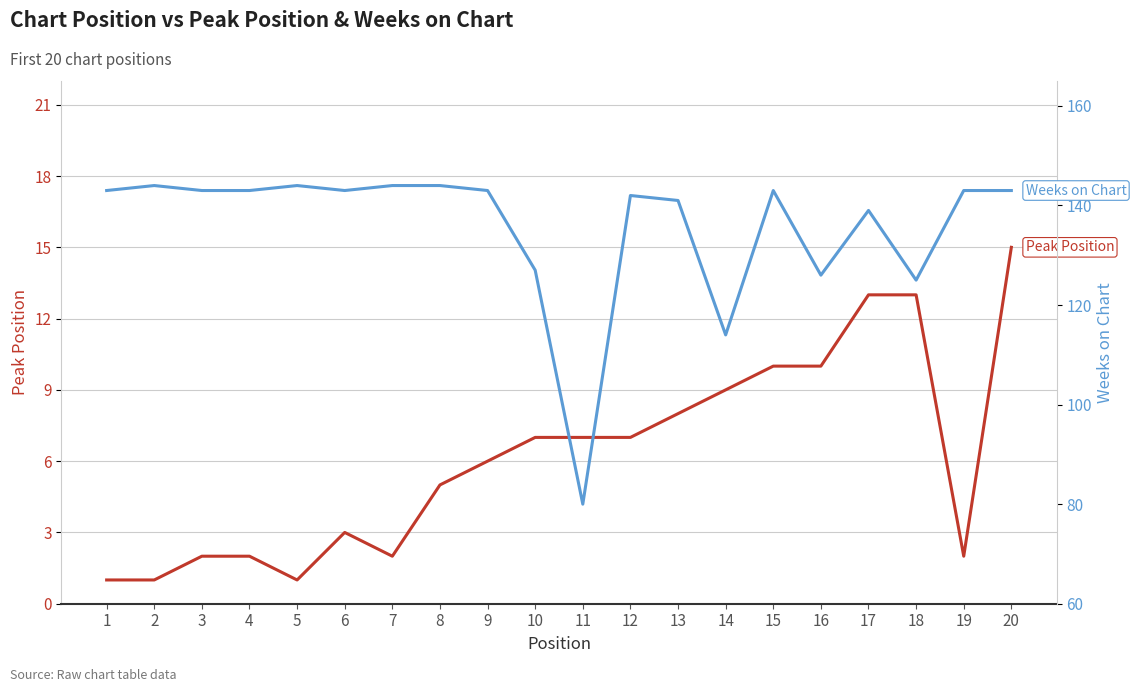

Rank the categories by Peak Position value from lowest to highest.

1, 2, 5, 3, 4, 7, 19, 6, 8, 9, 10, 11, 12, 13, 14, 15, 16, 17, 18, 20